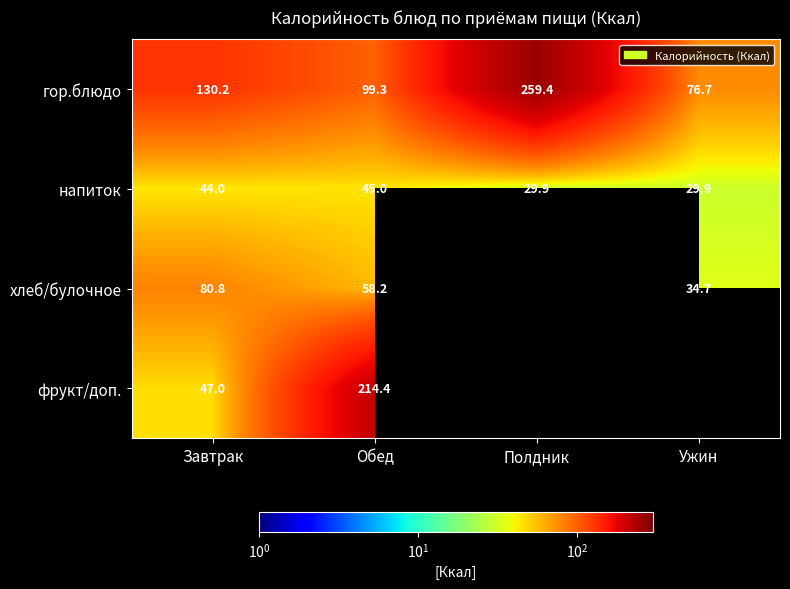

What is the smallest value displayed?

29.9